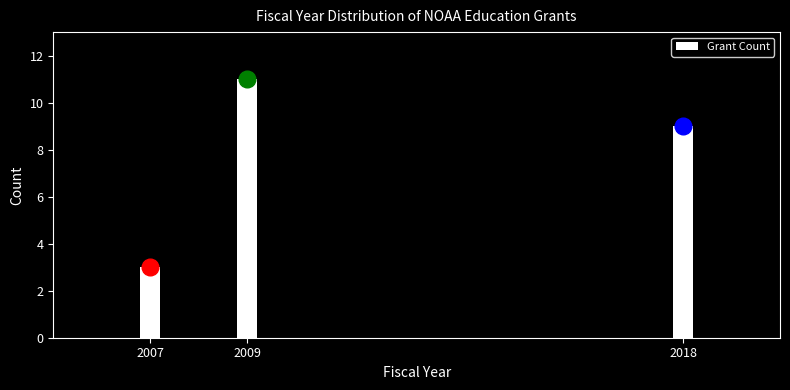

Reading left to right, extract all data points from this chart.

3	11	9